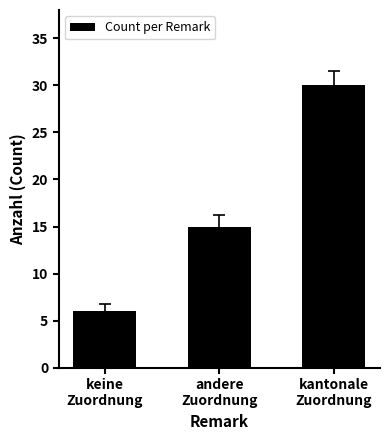

What is the ratio of the value at andere
Zuordnung to the value at keine
Zuordnung?

2.5